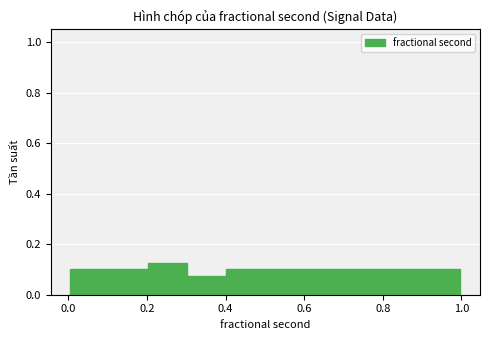

How tall is the bar that spans 0.5 to 0.6 on the x-axis? Neither the bar edges nor the heights are printed on the chart, so give them approximately, as read against the axes.

0.10